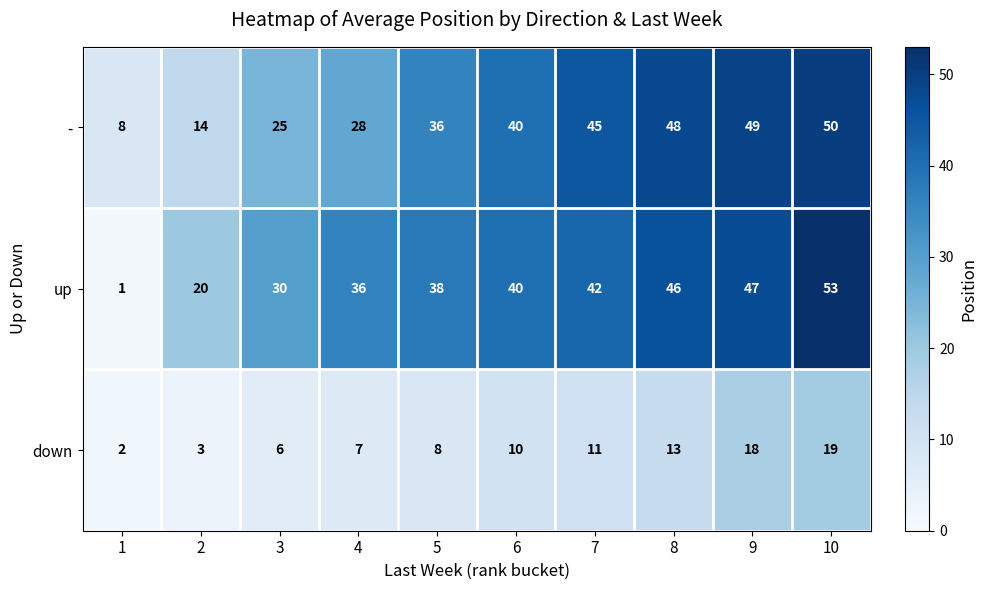

The value of up at 8 is 74. True or false?

False